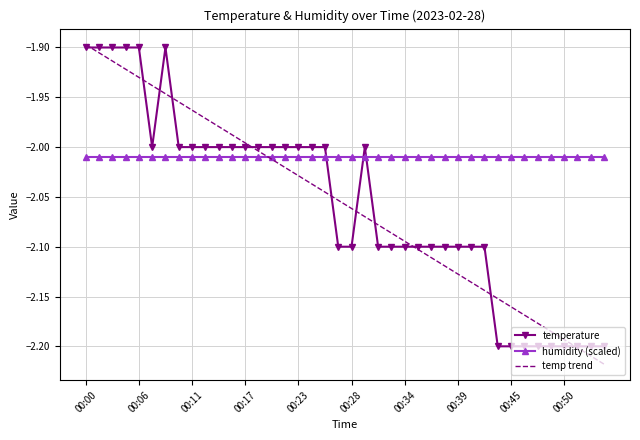

Which series has the largest total across all categories?

humidity (scaled)